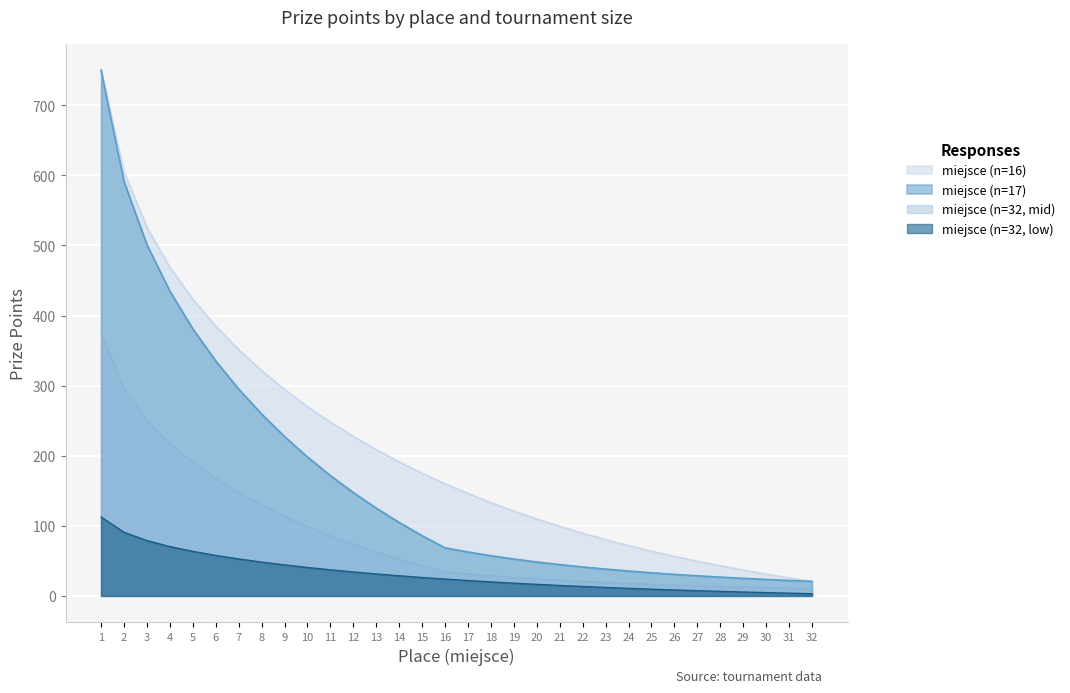

What is the difference between the maximum and minimum values in the 1 series?

729.3